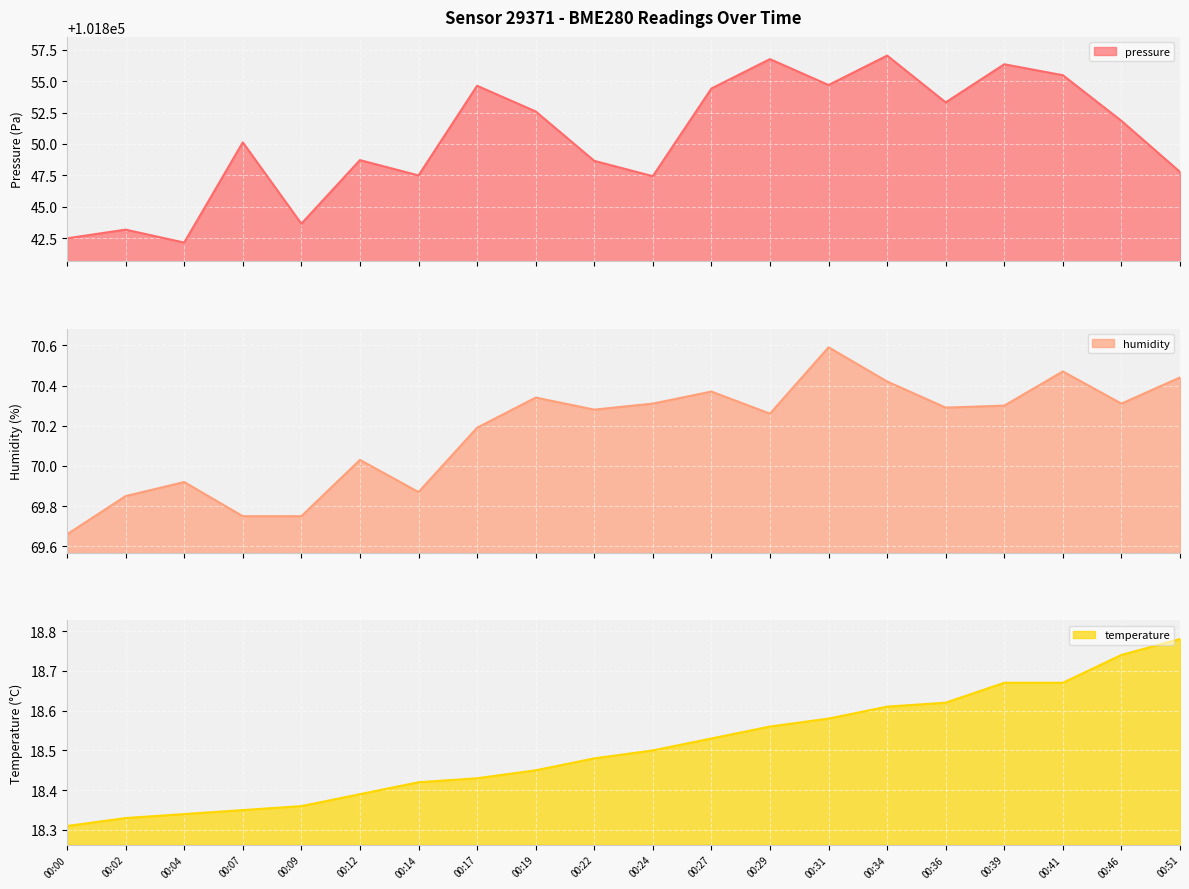

True or false: pressure and temperature cross at least once.

False